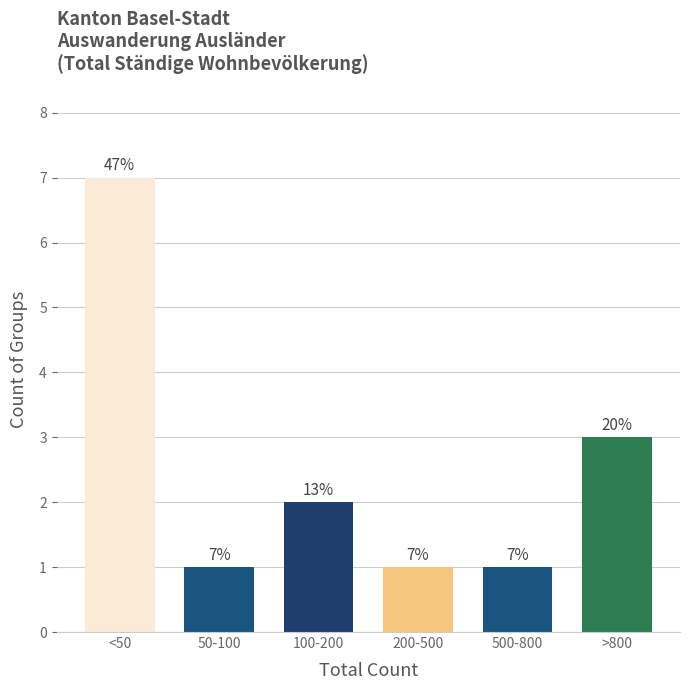

Reading left to right, extract all data points from this chart.

<50=7	50-100=1	100-200=2	200-500=1	500-800=1	>800=3